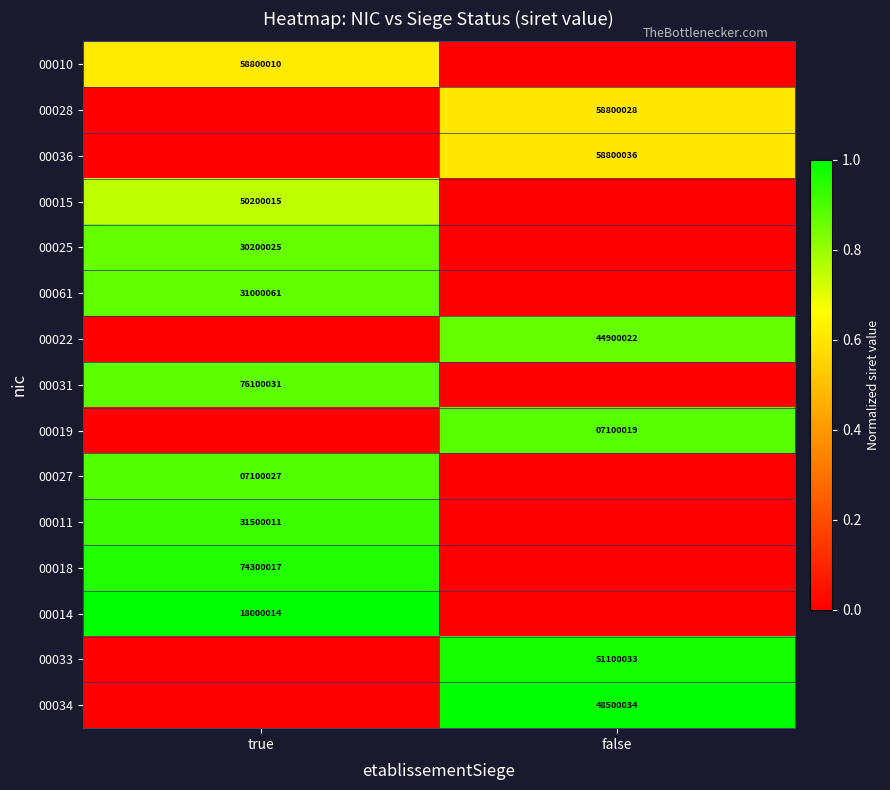

The value of 00031 at true is 76100031. True or false?

True